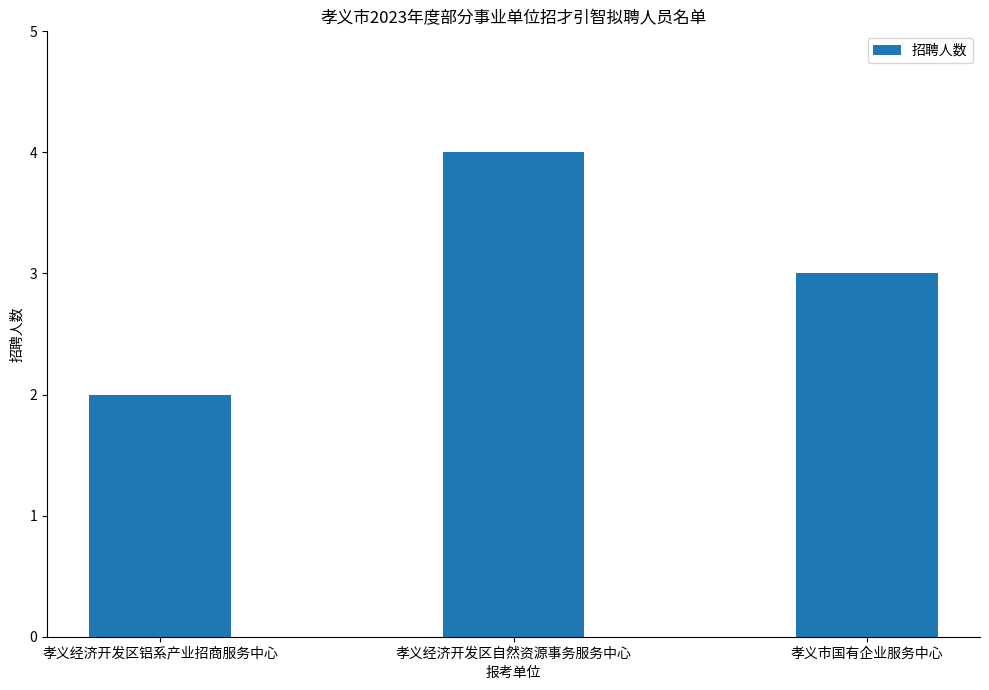

What is the value of the 3rd bar from the left?

3